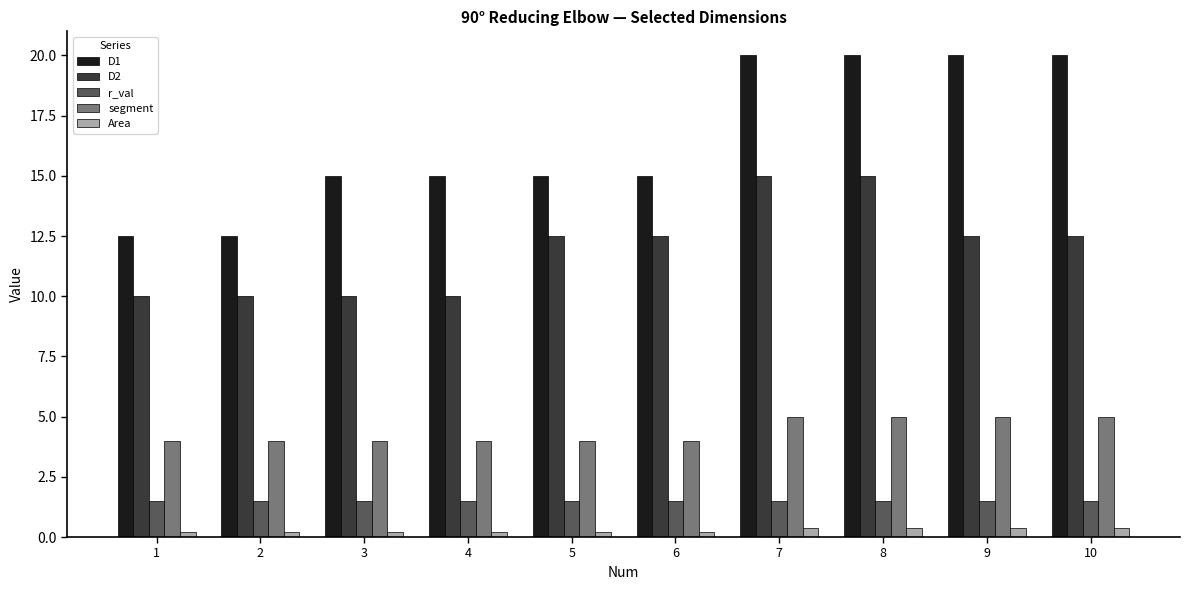

The value of D2 at 10 is 5.2. True or false?

False